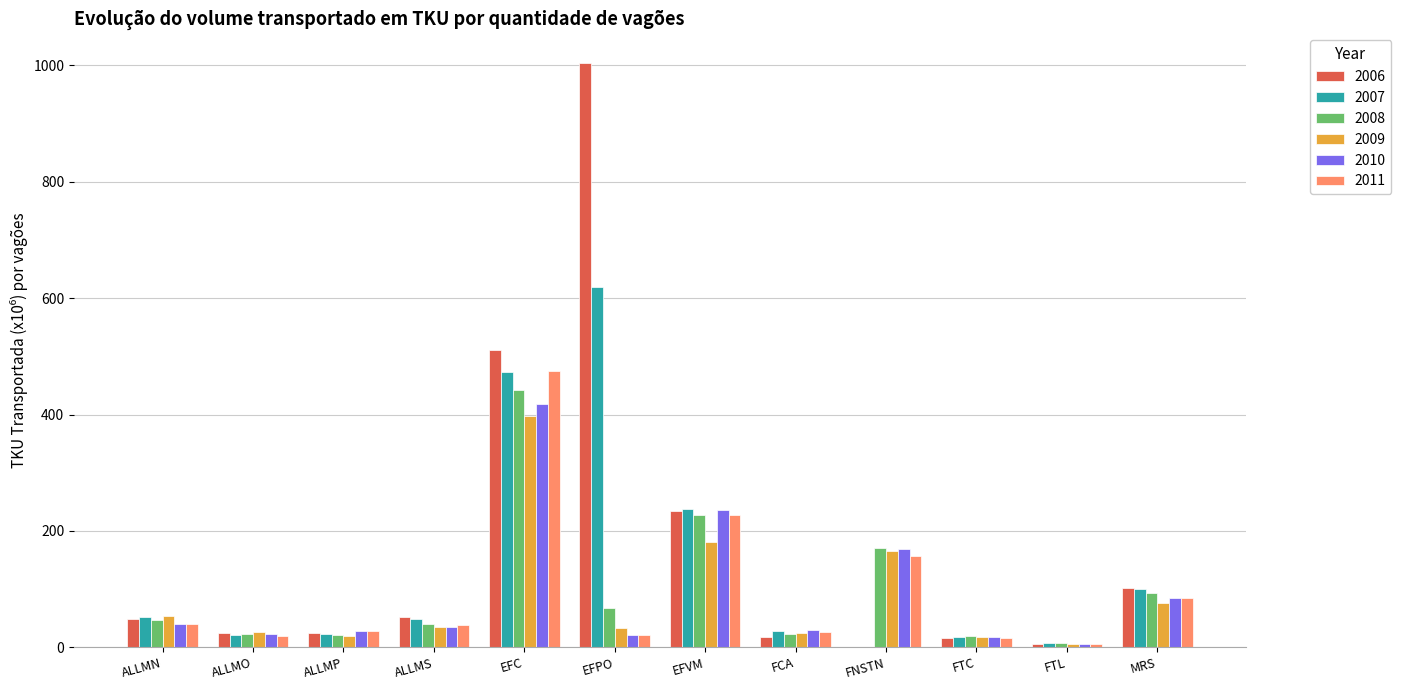

At which category is the sum across all series the highest?

EFC